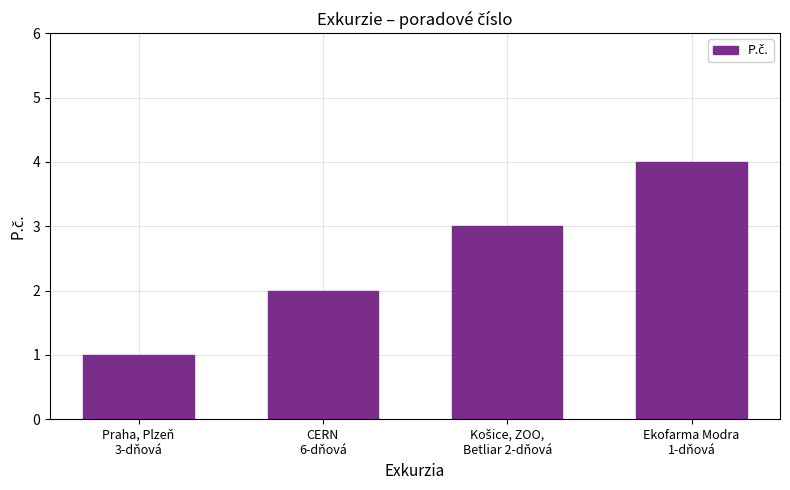

How many values are below 3?

2